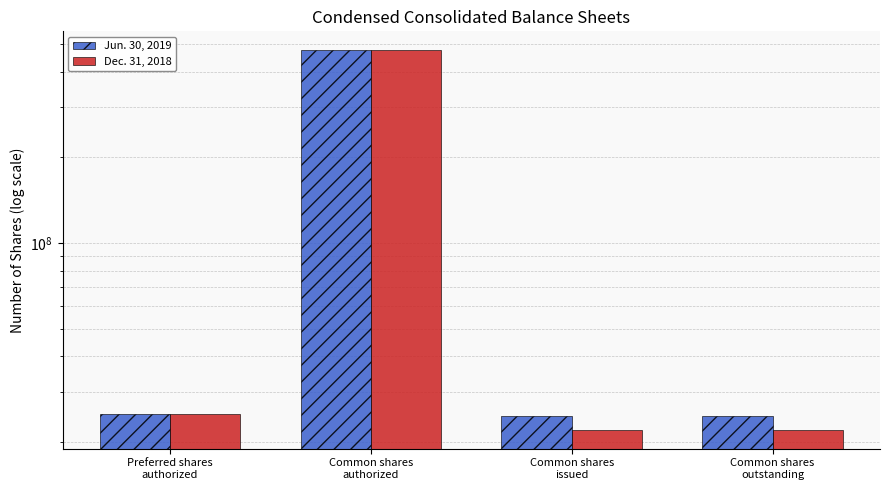

Reading left to right, what are all the values shown in this chart?

Jun. 30, 2019: 25000000	475000000	24585738	24585738
Dec. 31, 2018: 25000000	475000000	22075738	22075738